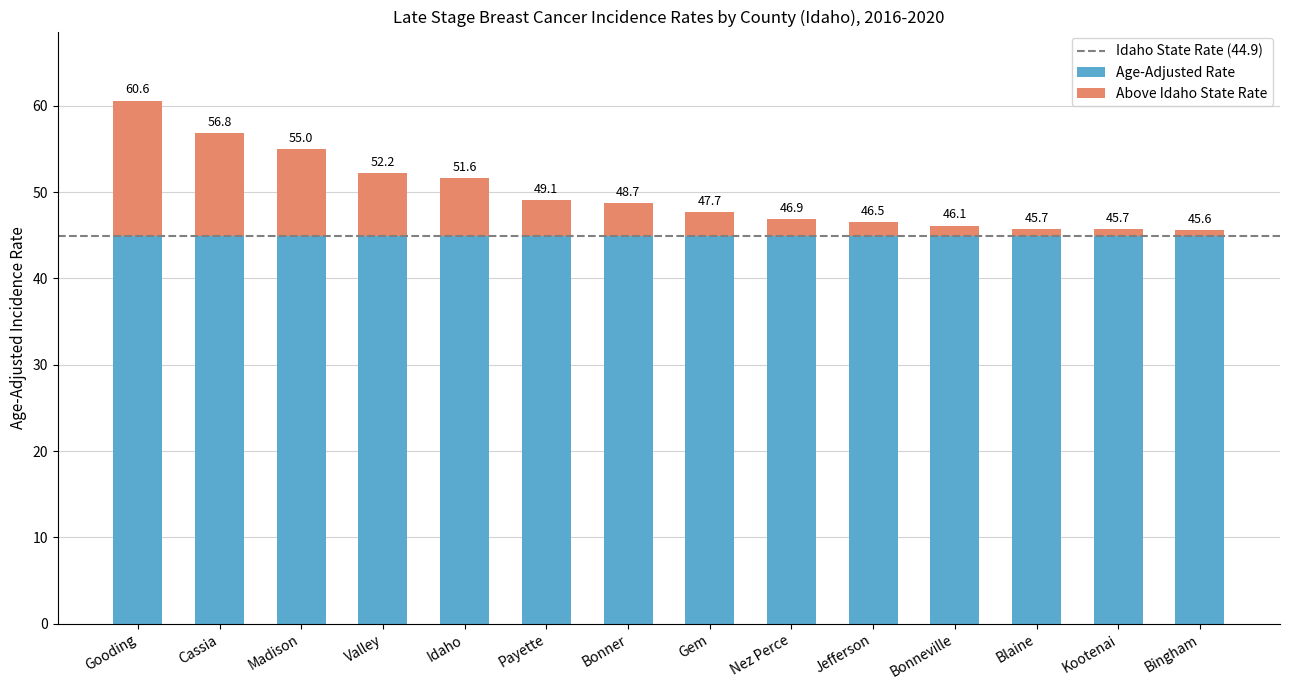

Rank the categories by value from lowest to highest.

Bingham, Blaine, Kootenai, Bonneville, Jefferson, Nez Perce, Gem, Bonner, Payette, Idaho, Valley, Madison, Cassia, Gooding